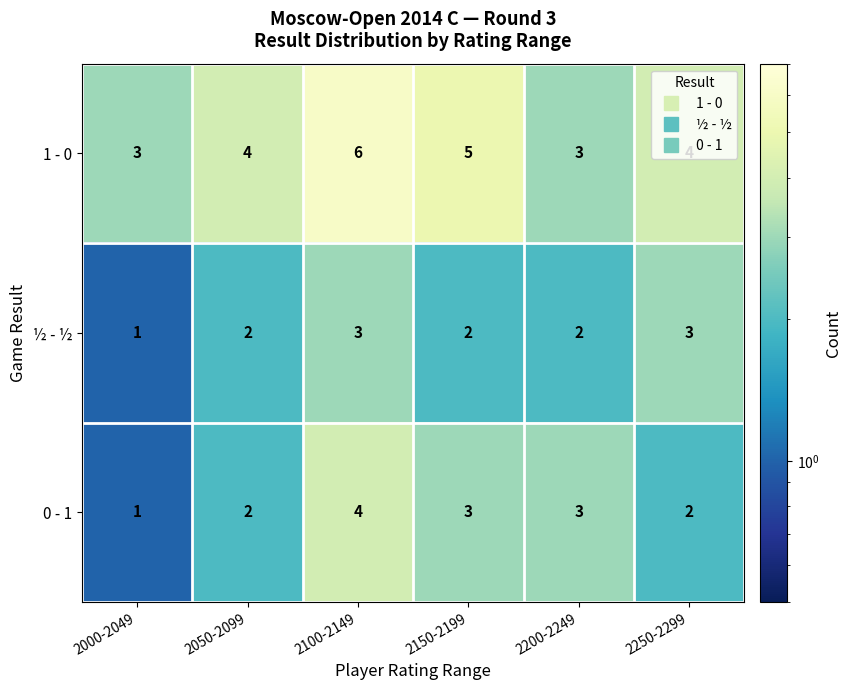

How many 0 - 1 values are between 2 and 3?

4